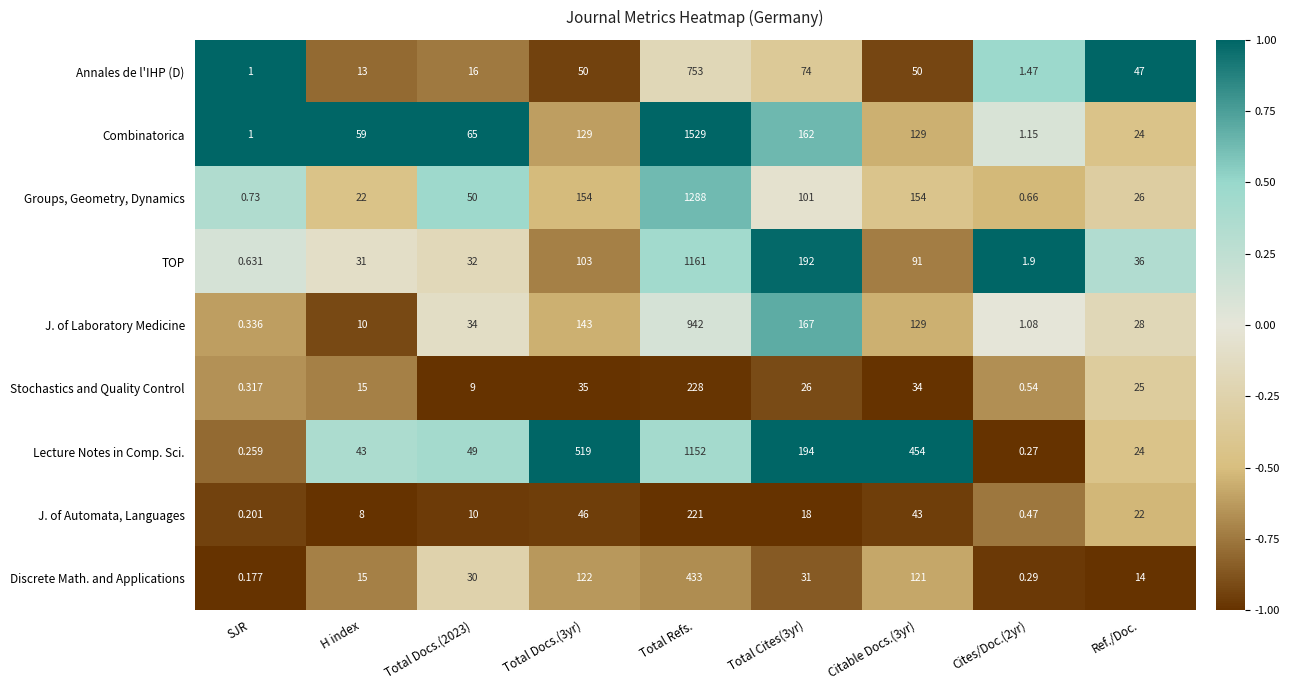

Which series changed the most between H index and Cites/Doc.(2yr)?

Combinatorica